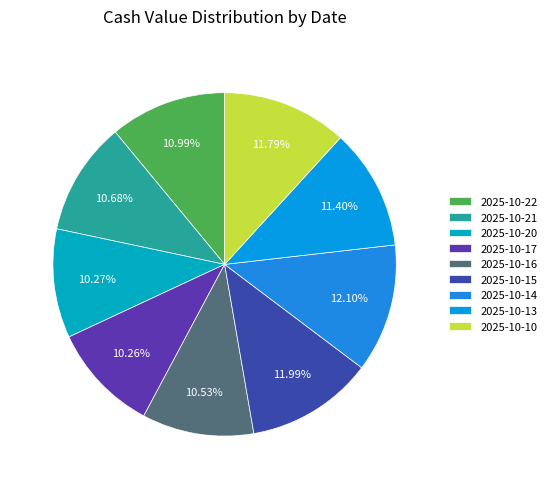

To the nearest percent, what portion does 2025-10-10 represent?

12%